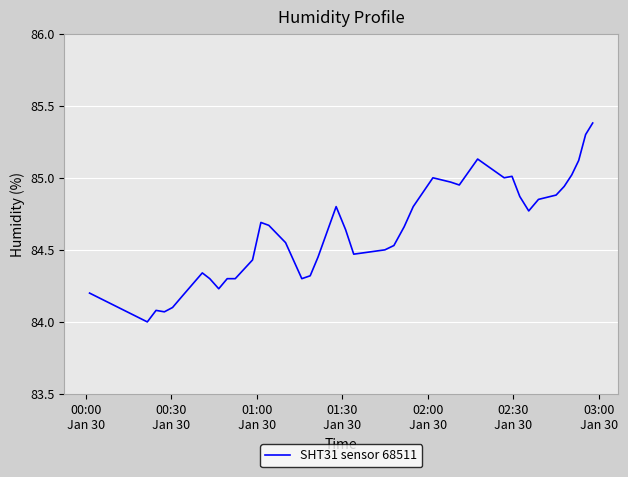

What is the difference between the maximum and minimum values?

1.4